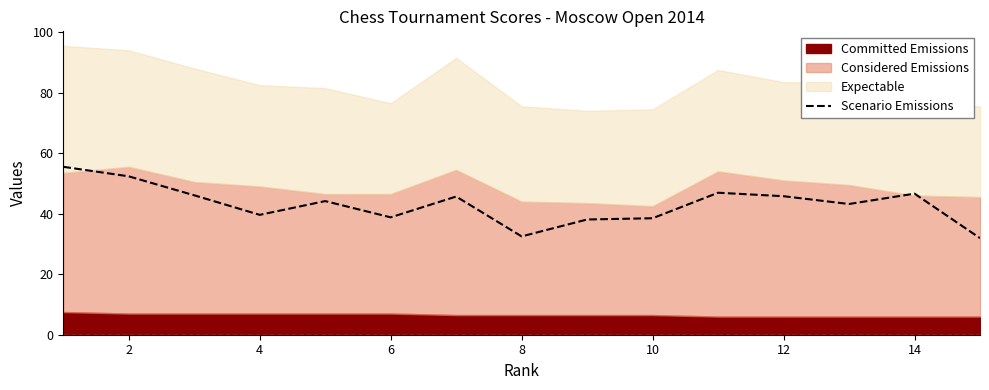

True or false: the data shows 16.5 at 8.

False